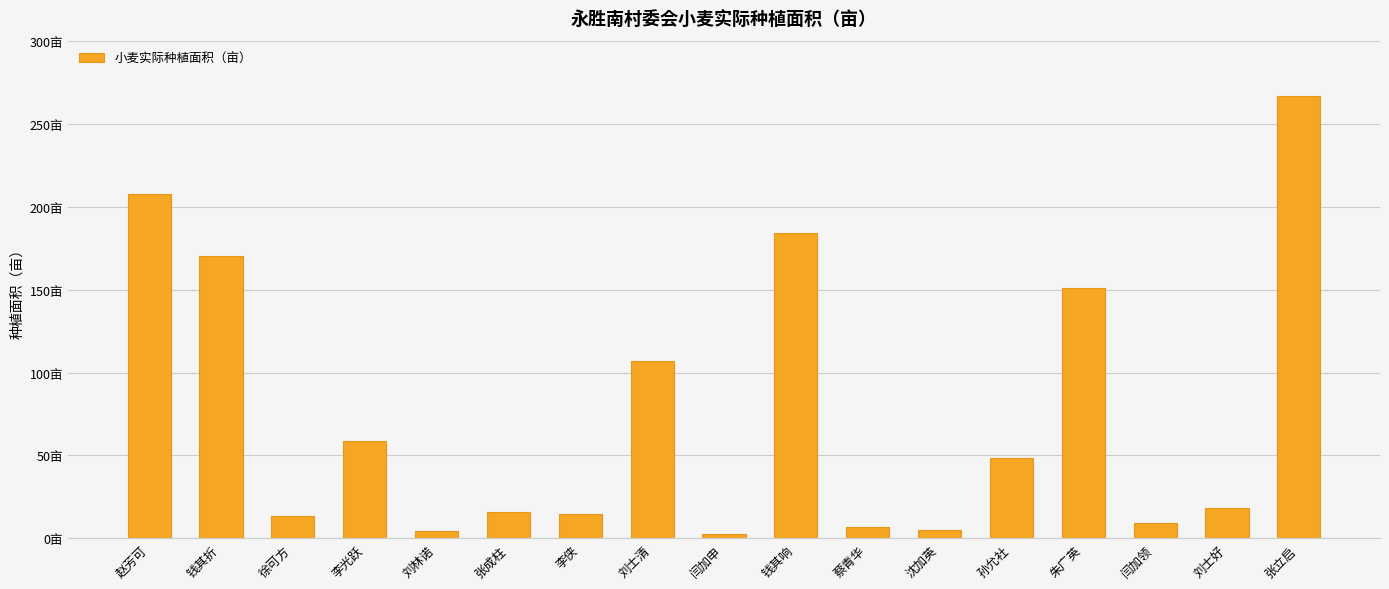

Does the chart contain any negative values?

No